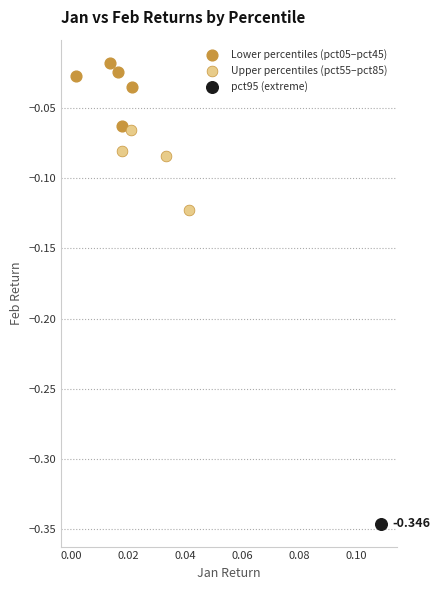

What are all the series names shown in the legend?

Lower percentiles (pct05–pct45), Upper percentiles (pct55–pct85), pct95 (extreme)